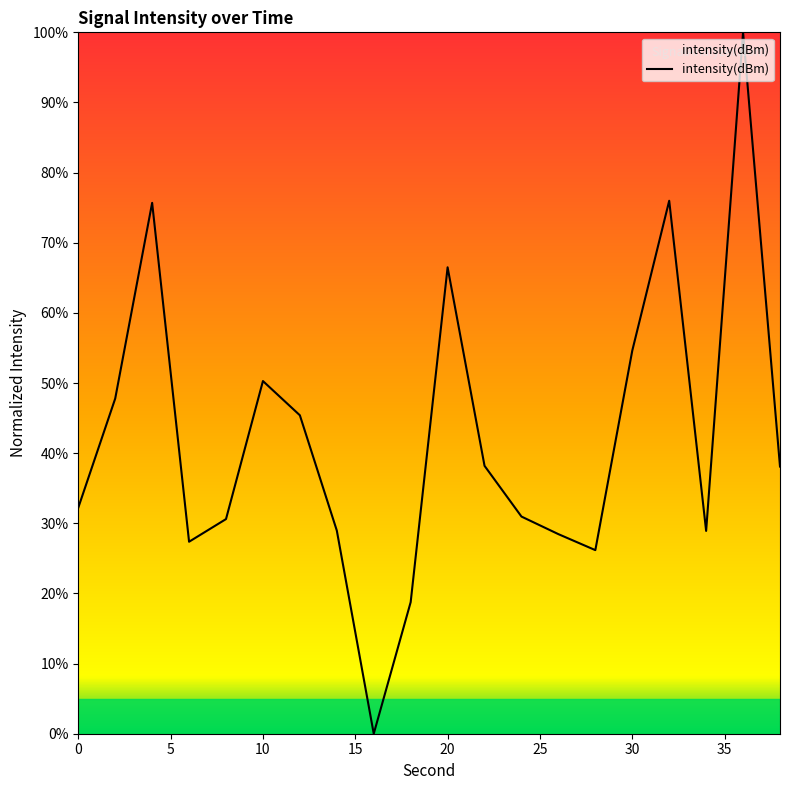

What is the maximum value shown in the chart?

100.0